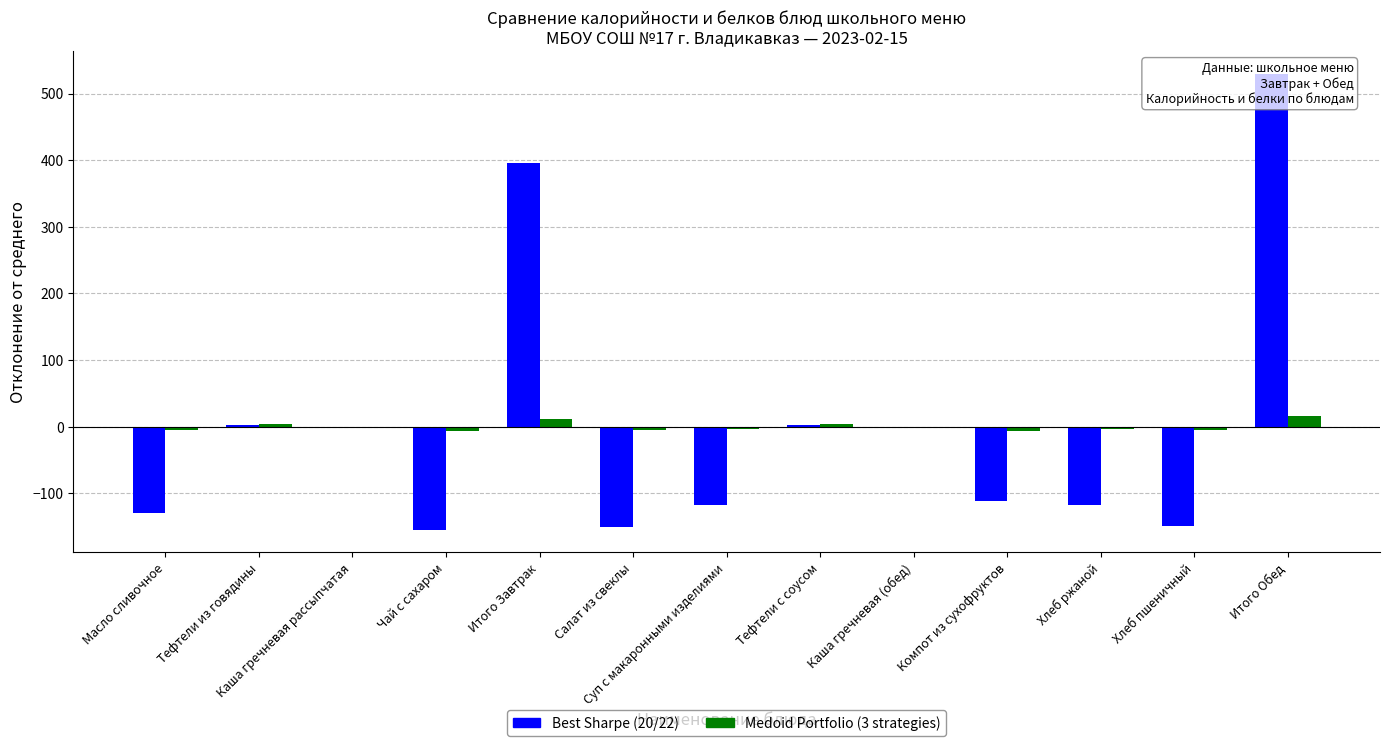

Rank the series by their maximum value, from lowest to highest.

Medoid Portfolio (3 strategies), Best Sharpe (20/22)